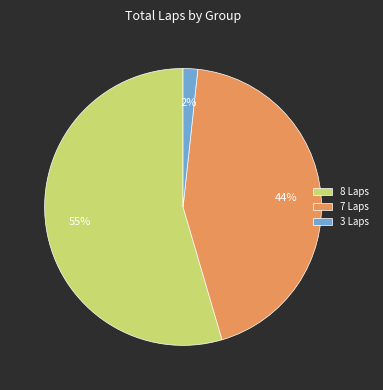

Count the number of slices in the pie.

3